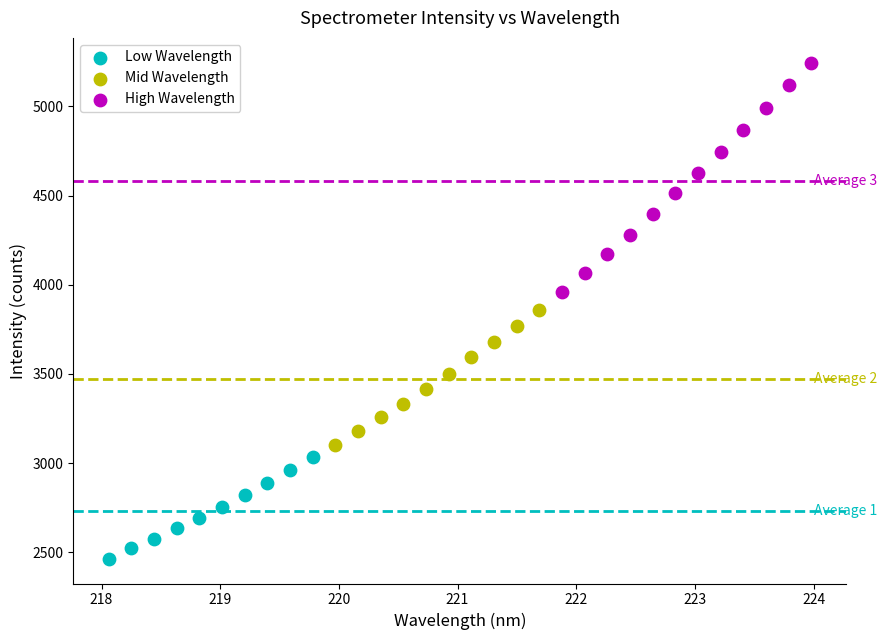

Which series has the widest spread of Y values?

High Wavelength